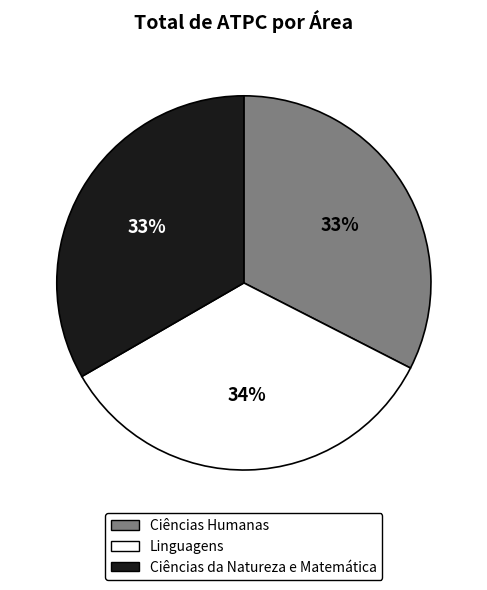

Is it true that Ciências Humanas is 39% of the pie?

False